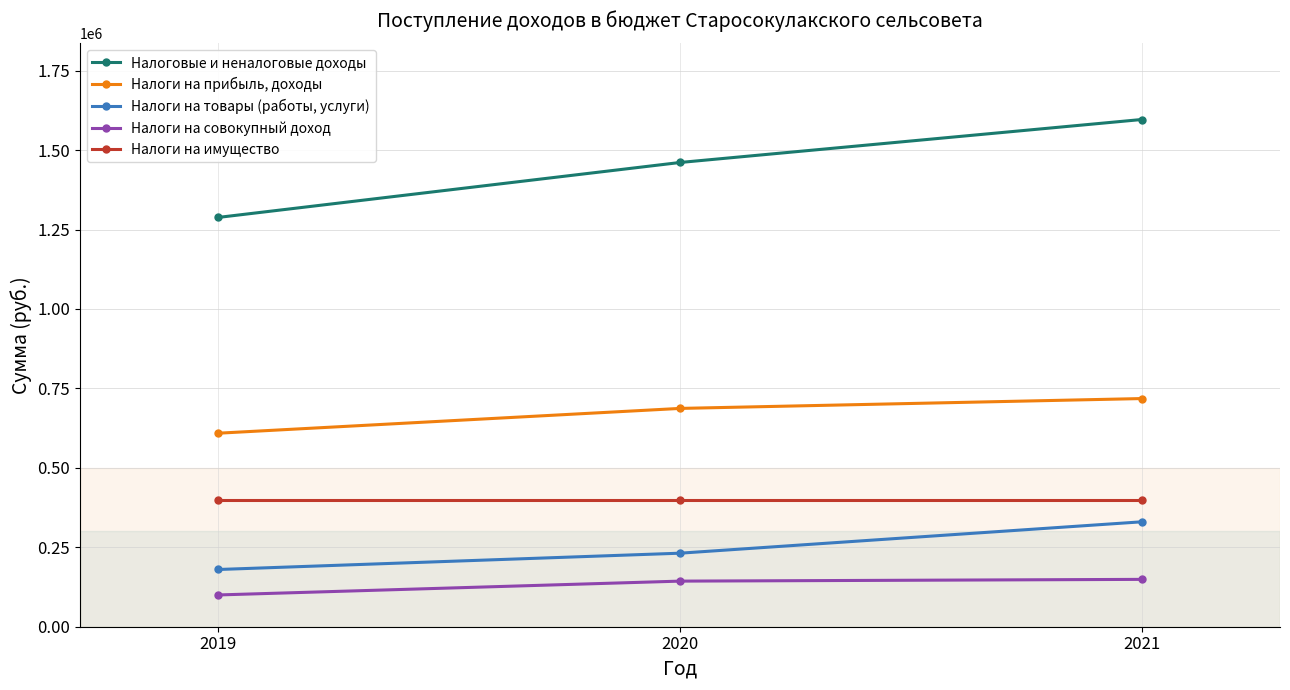

Is it true that Налоговые и неналоговые доходы equals 1460900 at 2020?

True